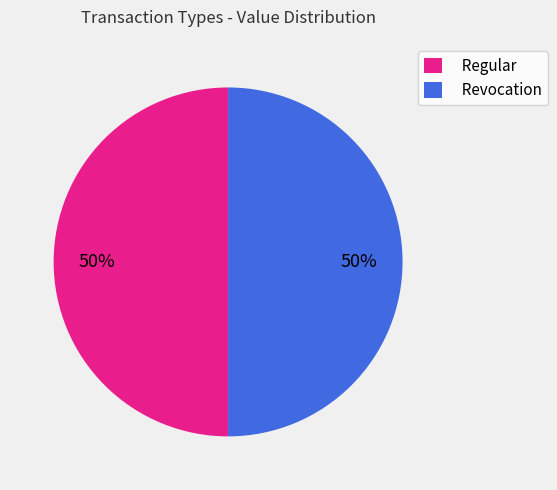

What is the ratio of the value at Regular to the value at Revocation?

1.0